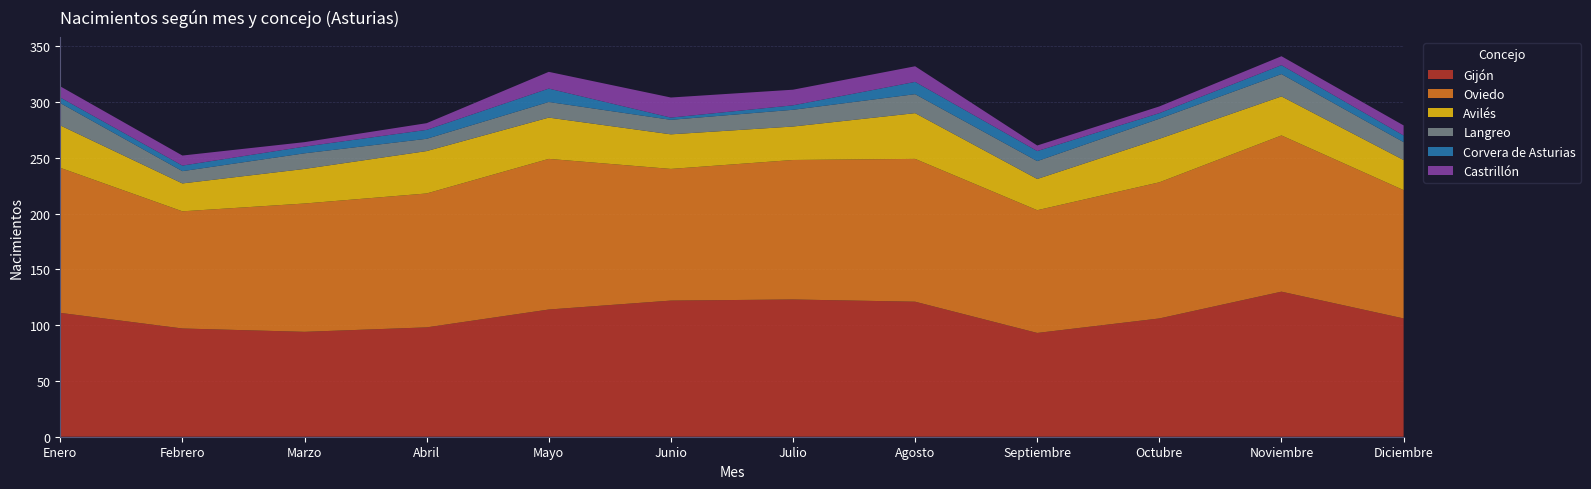

Reading left to right, extract all data points from this chart.

Gijón: 111	97	94	98	114	122	123	121	93	106	130	106
Oviedo: 130	105	115	120	135	118	125	128	110	122	140	115
Avilés: 38	25	31	38	37	31	30	41	28	39	35	27
Langreo: 20	11	14	11	14	13	15	17	16	18	20	16
Corvera de Asturias: 5	5	6	8	12	2	4	11	9	5	8	6
Castrillón: 10	9	4	6	15	18	14	14	5	6	8	9